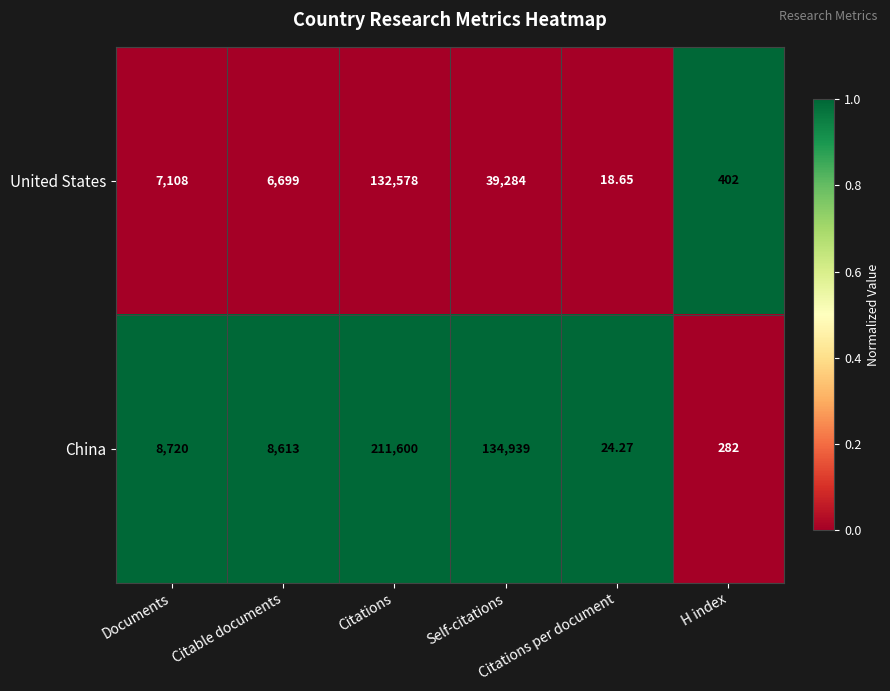

Which series has the largest total across all categories?

China